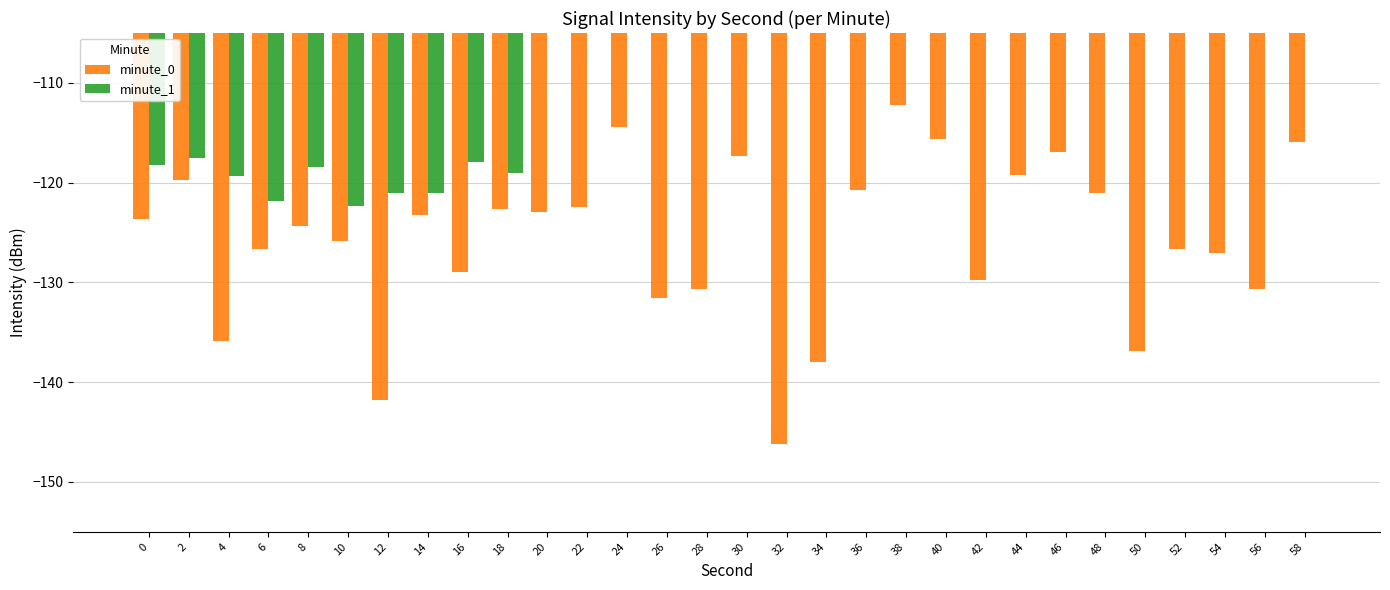

How many values in the minute_1 series are below 0?

10